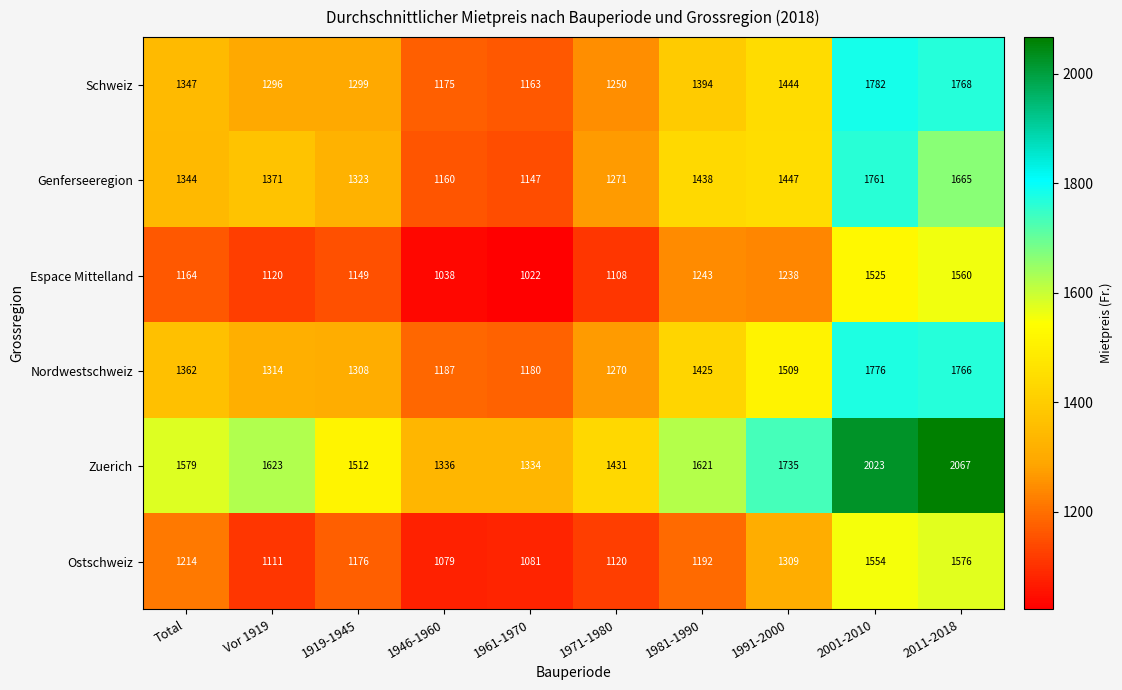

What is the spread (max minus min) of values at 1919-1945?

363